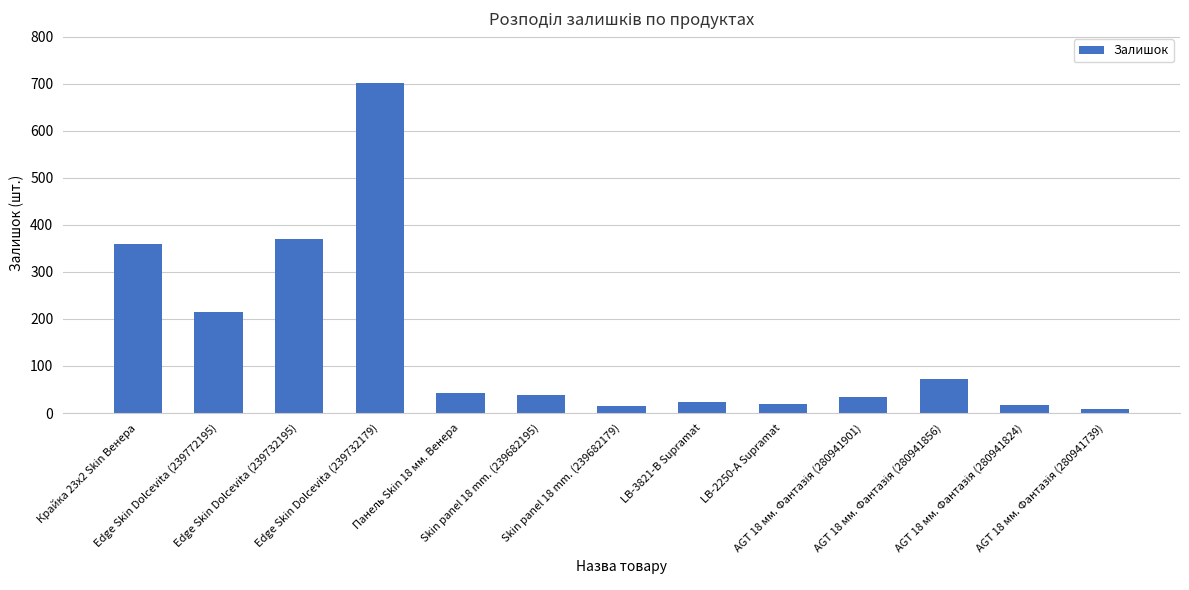

What is the greatest value displayed?

702